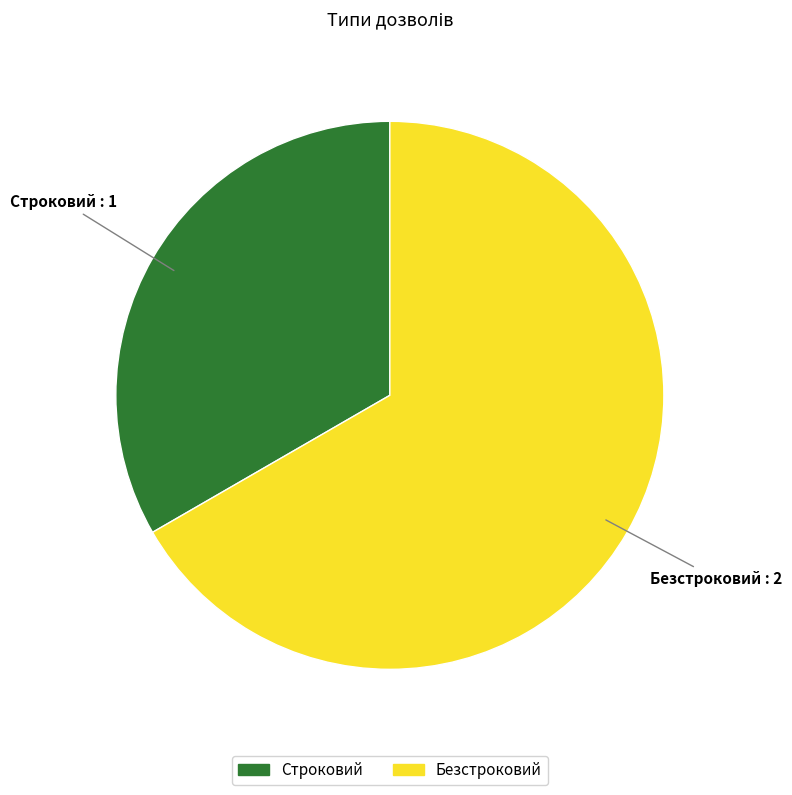

Approximately how many times larger is the value at Строковий compared to Безстроковий?

0.5